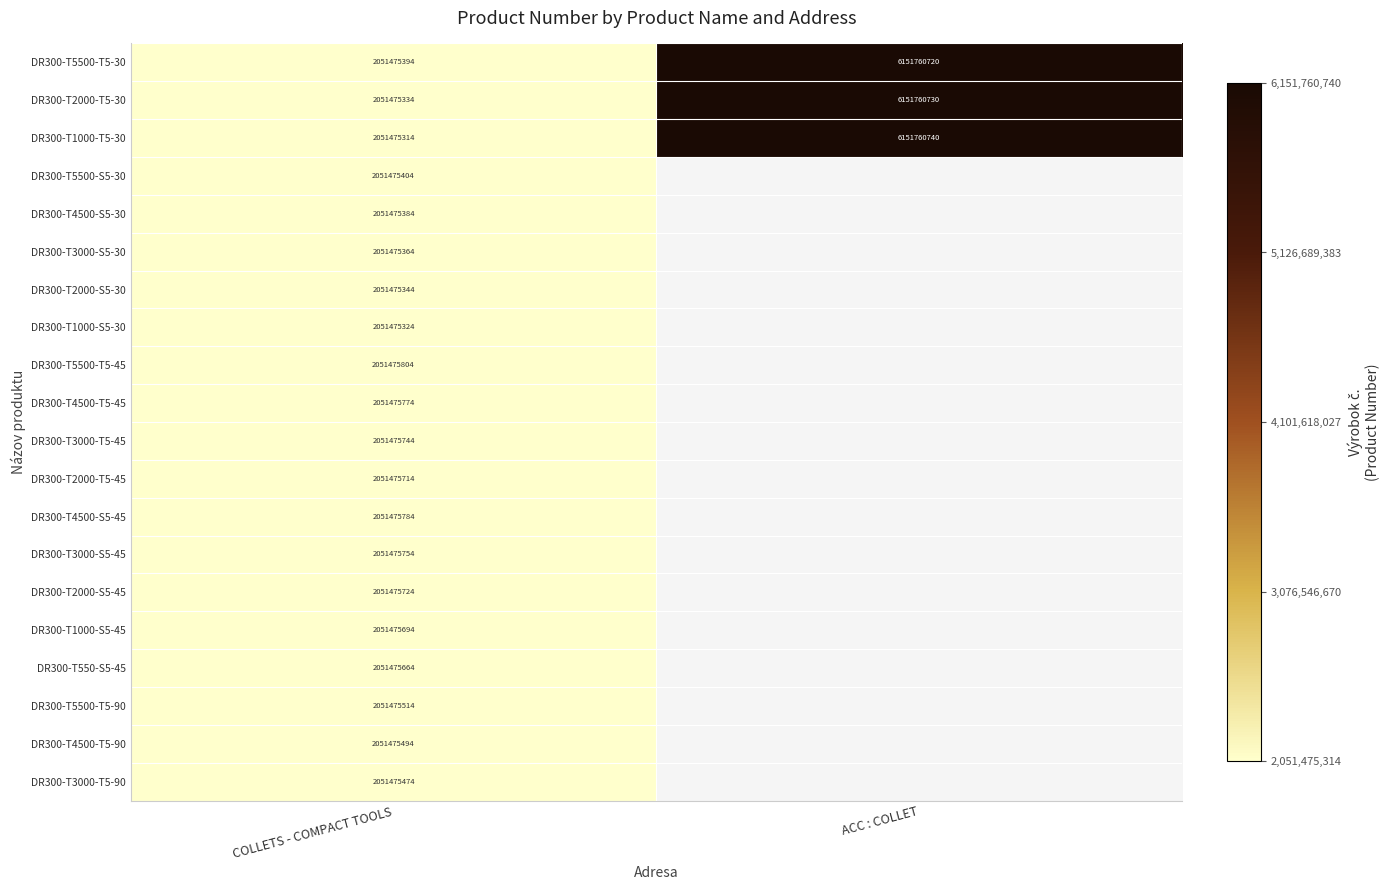

At which category is the sum across all series the highest?

COLLETS - COMPACT TOOLS